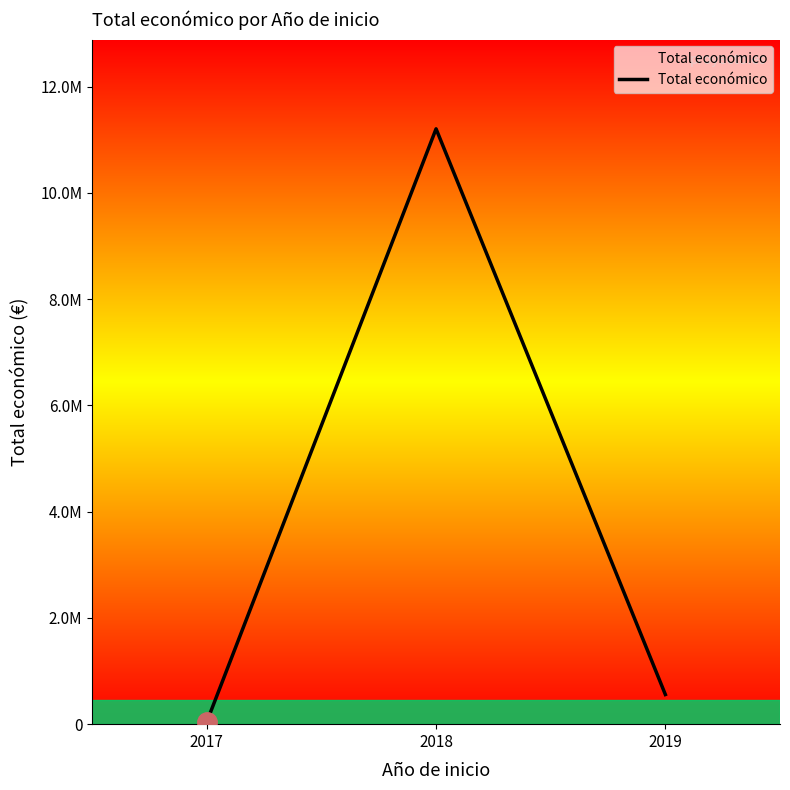

Rank the categories by value from highest to lowest.

2018, 2019, 2017